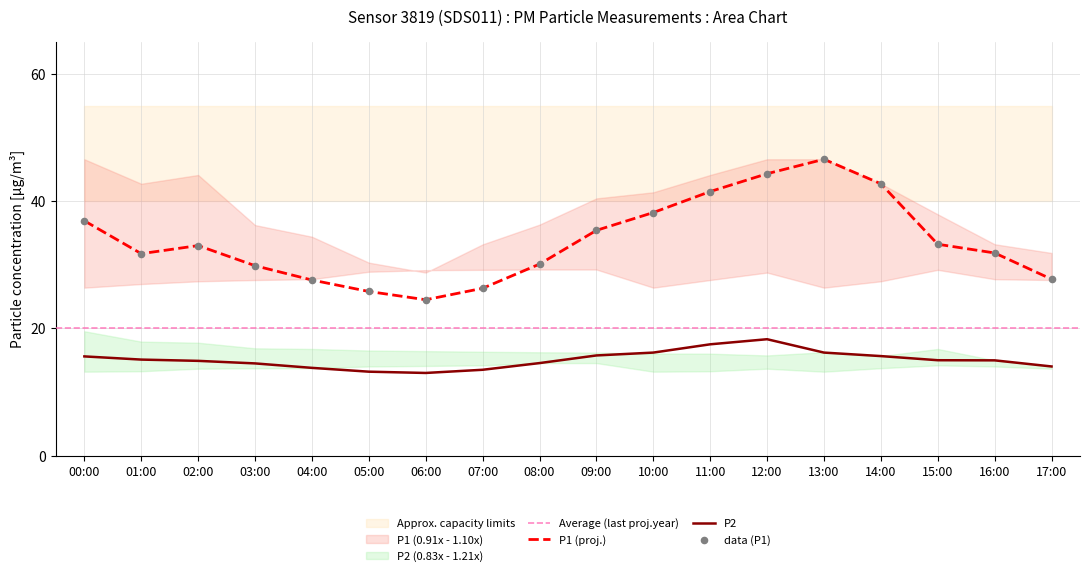

Which series has the widest spread of Y values?

P1